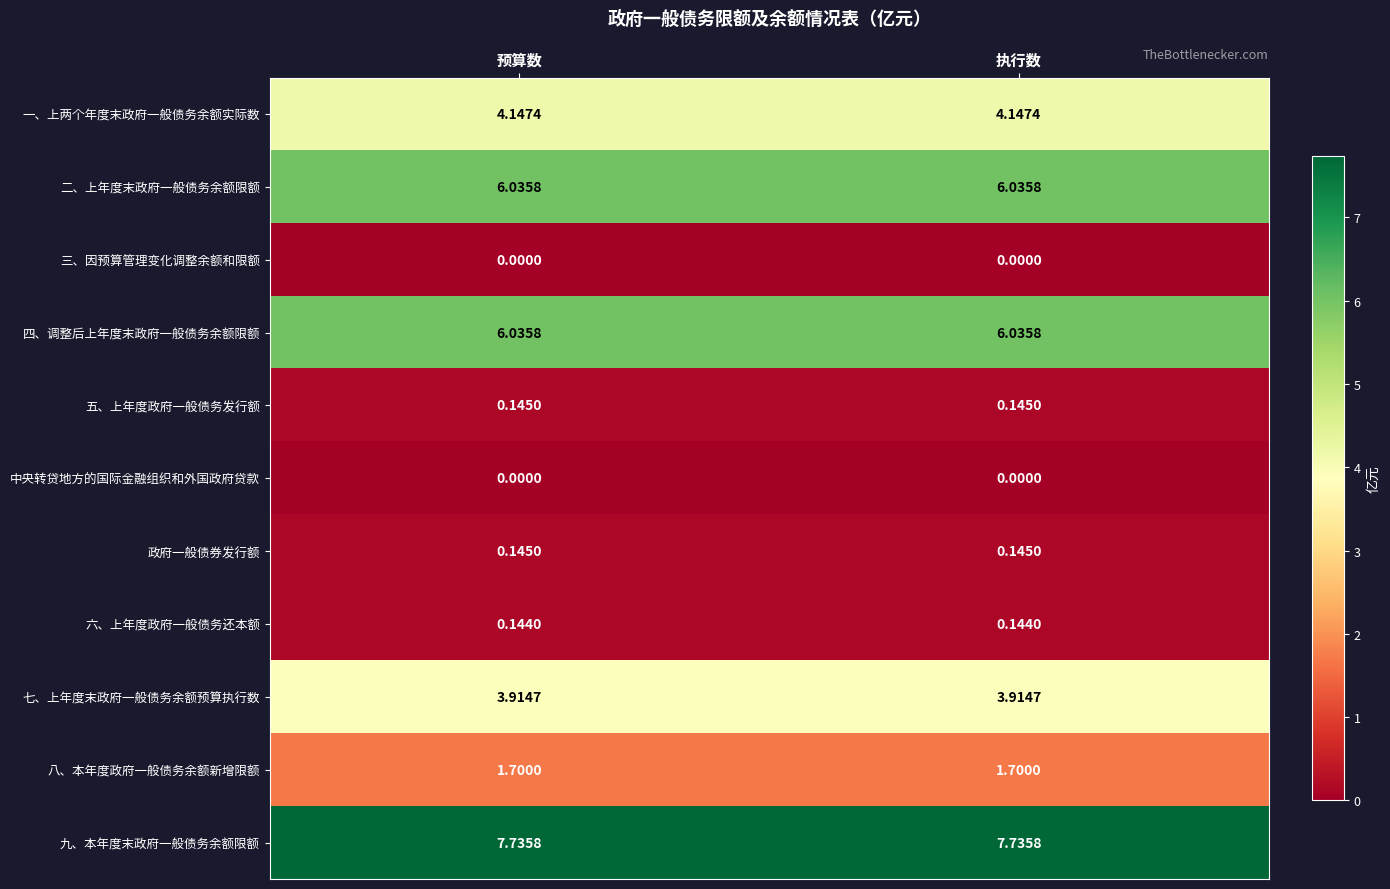

Is the value of 四、调整后上年度末政府一般债务余额限额 at 预算数 greater than the value of 五、上年度政府一般债务发行额 at 预算数?

Yes